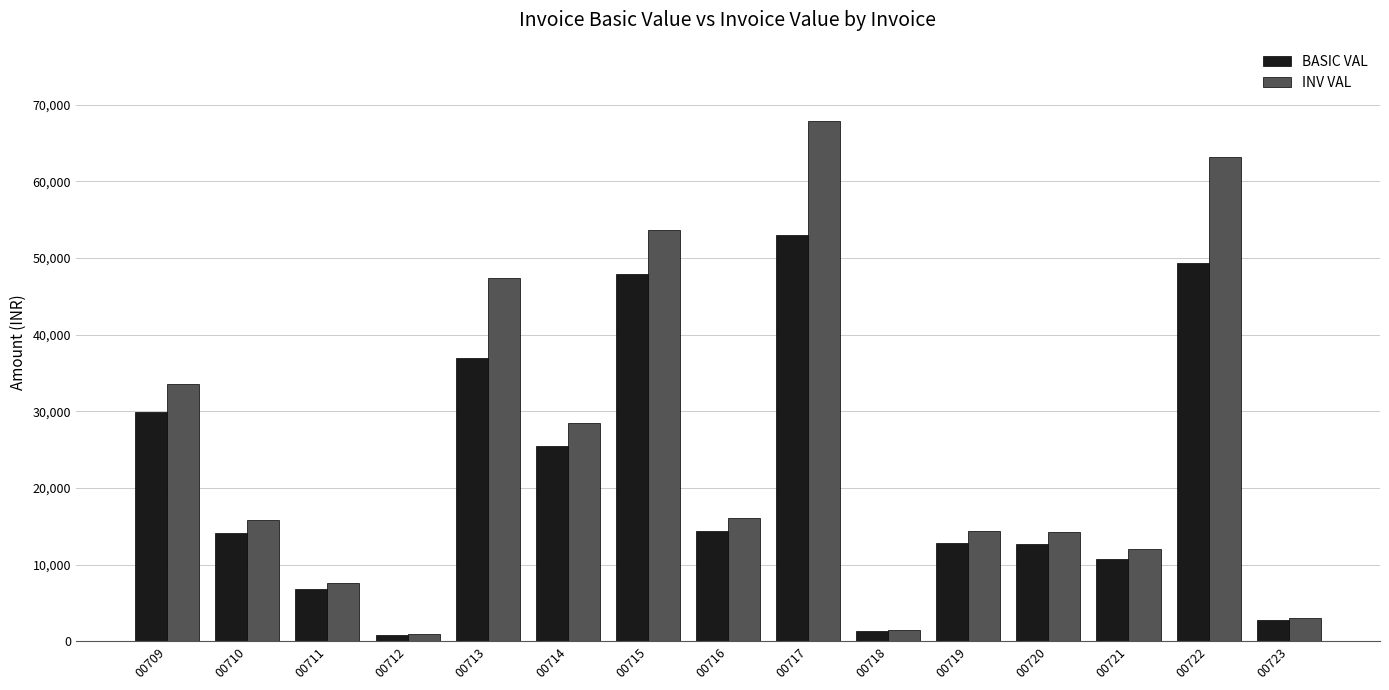

How many bars are there in each group?

2